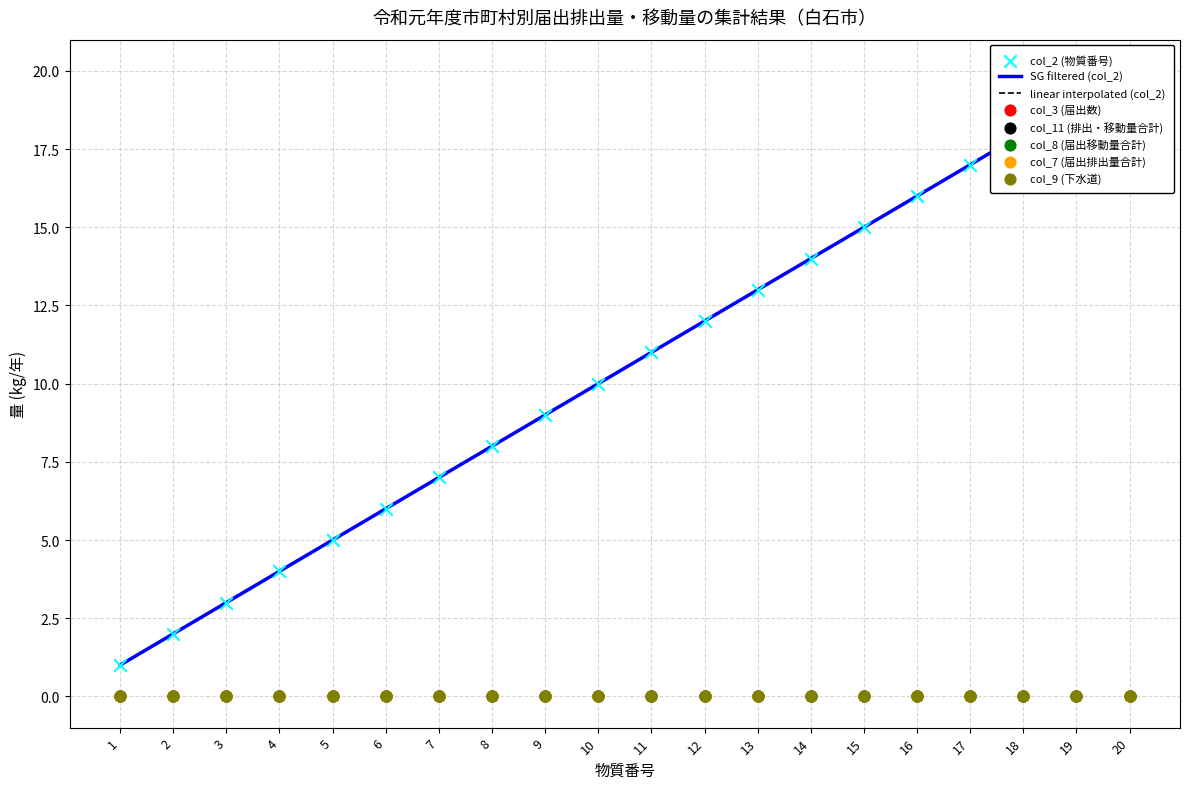

Is the value of col_2 (物質番号) at 2 greater than the value of col_7 (届出排出量合計) at 19?

Yes